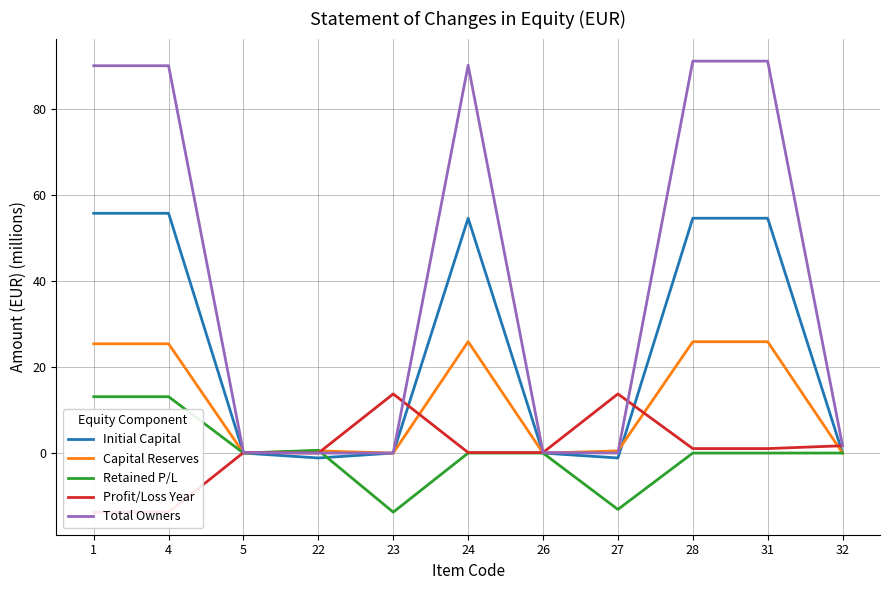

Reading left to right, what are all the values shown in this chart?

Initial Capital: 1=55.7	4=55.7	5=0.0	22=-1.1	23=0.0	24=54.6	26=0.0	27=-1.1	28=54.6	31=54.6	32=0.0
Capital Reserves: 1=25.4	4=25.4	5=0.0	22=0.5	23=0.0	24=25.9	26=0.0	27=0.5	28=25.9	31=25.9	32=0.0
Retained P/L: 1=13.1	4=13.1	5=0.0	22=0.6	23=-13.7	24=0.0	26=0.0	27=-13.1	28=0.0	31=0.0	32=0.0
Profit/Loss Year: 1=-13.7	4=-13.7	5=0.1	22=0.0	23=13.7	24=0.1	26=0.1	27=13.7	28=1.0	31=1.0	32=1.7
Total Owners: 1=90.0	4=90.0	5=0.1	22=0.0	23=0.0	24=90.2	26=0.1	27=0.0	28=91.1	31=91.1	32=1.7